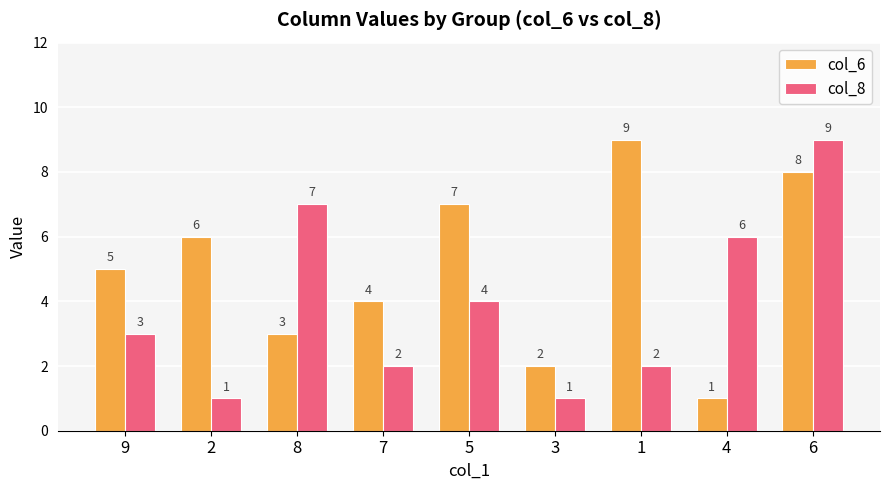

At how many categories does at least one series exceed 1?

9